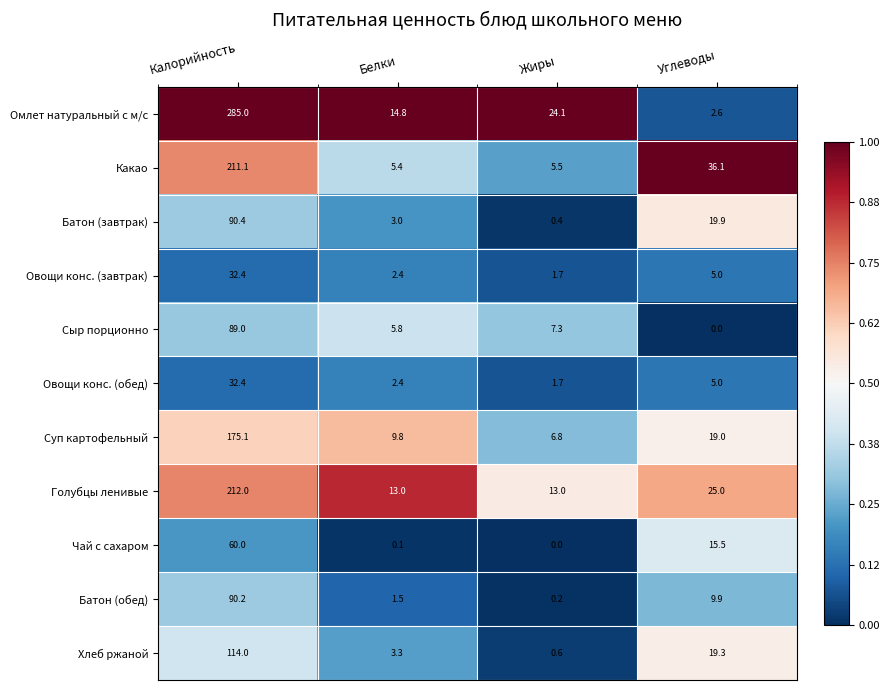

What is the maximum value shown in the chart?

285.0